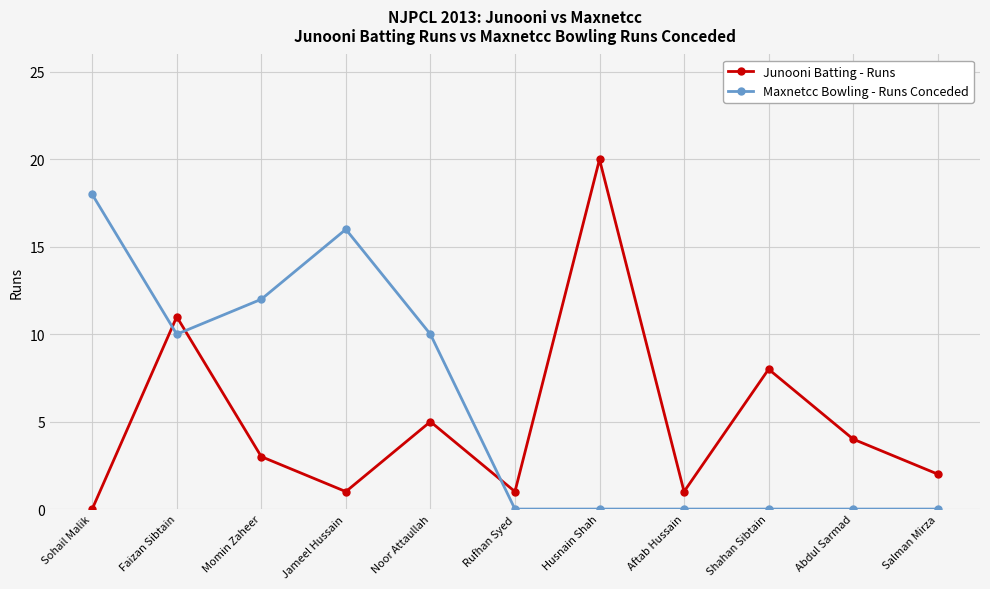

How many lines are shown in the chart?

2